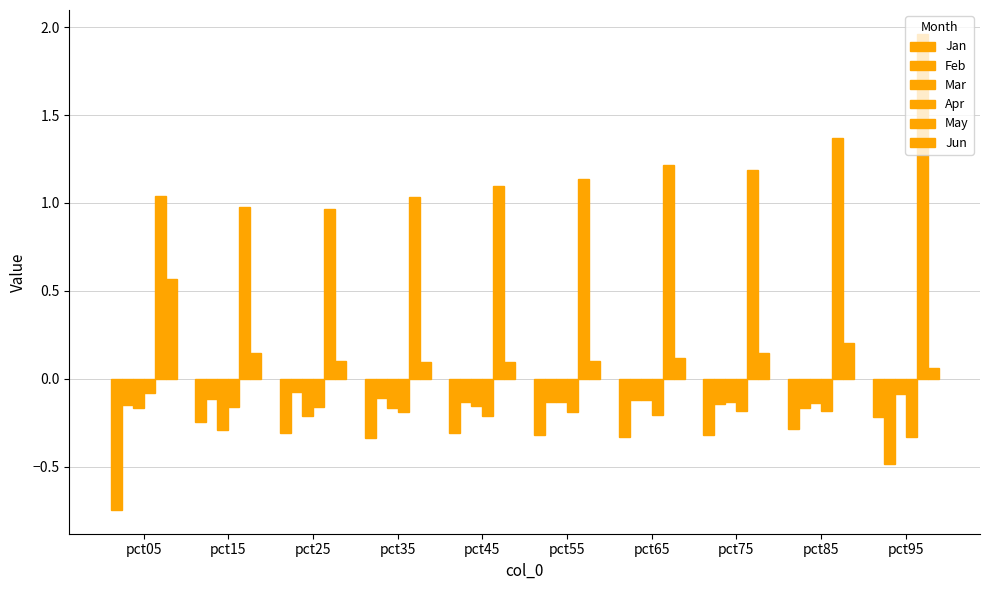

Are the bars horizontal?

No